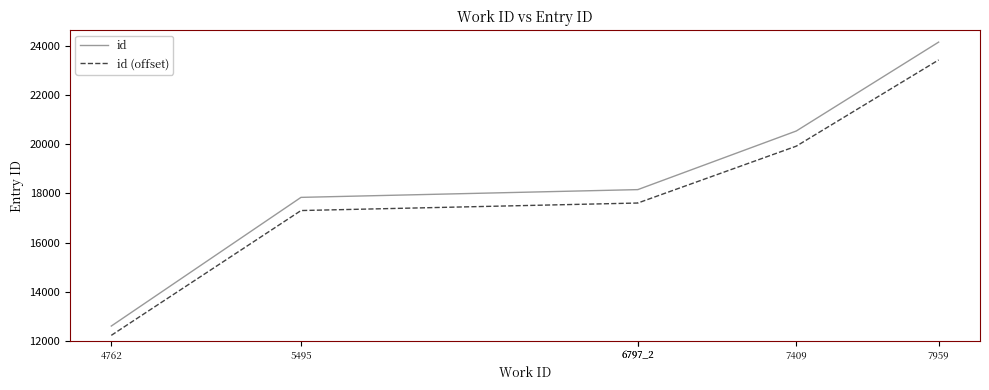

How many distinct data groups are displayed?

2